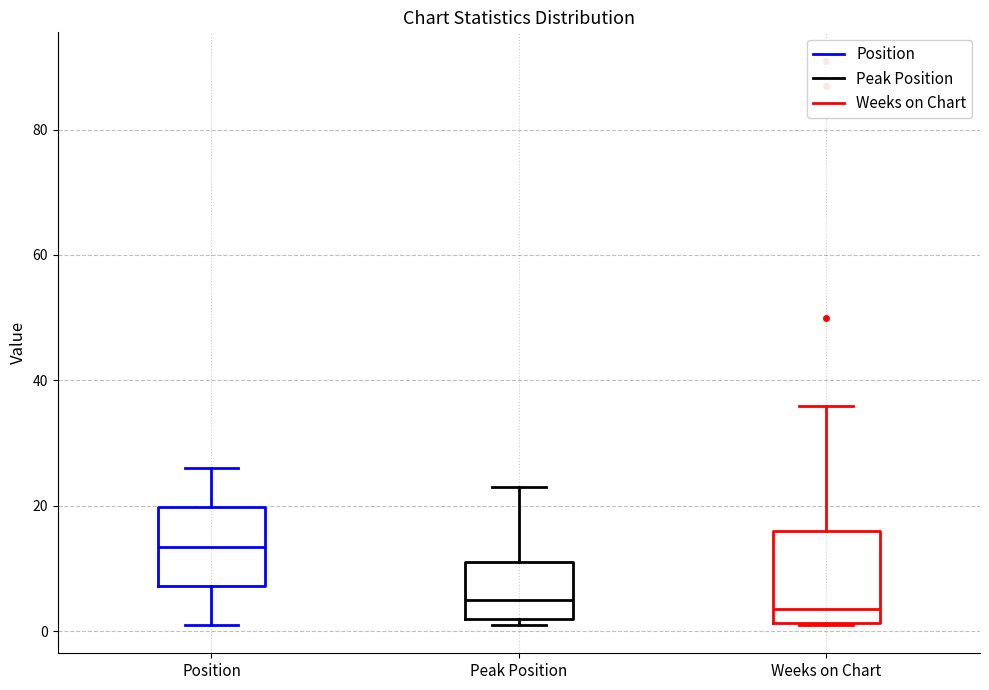

Reading left to right, read every box against the y-axis: the position of its median line, the range the box covers, and the ends of its whiskers. The values are not printed on the chart, so give them approximately, as read against the axis.

Position: median 14, box 8 to 20, whiskers 2 to 26
Peak Position: median 6, box 2 to 12, whiskers 2 (just below the box's lower edge) to 24
Weeks on Chart: median 4, box 2 to 16, whiskers 2 to 36